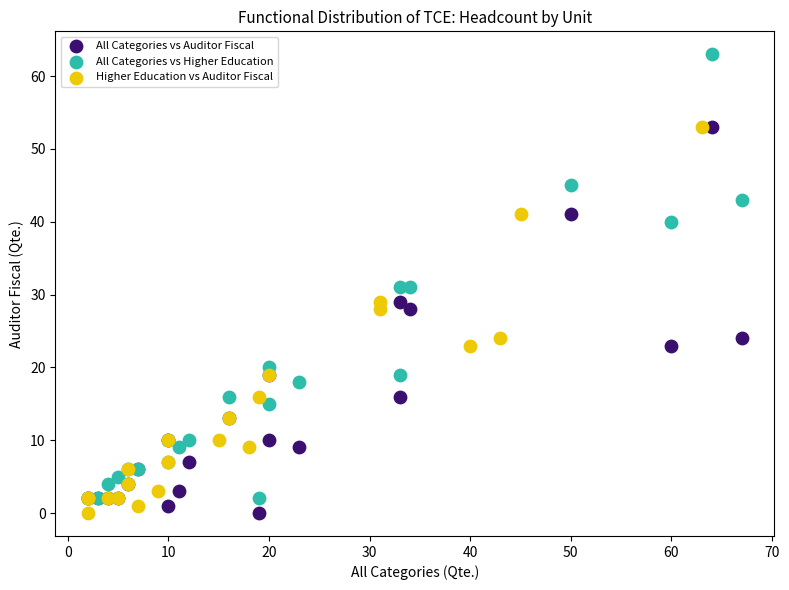

Which series reaches the maximum Y coordinate?

All Categories vs Higher Education